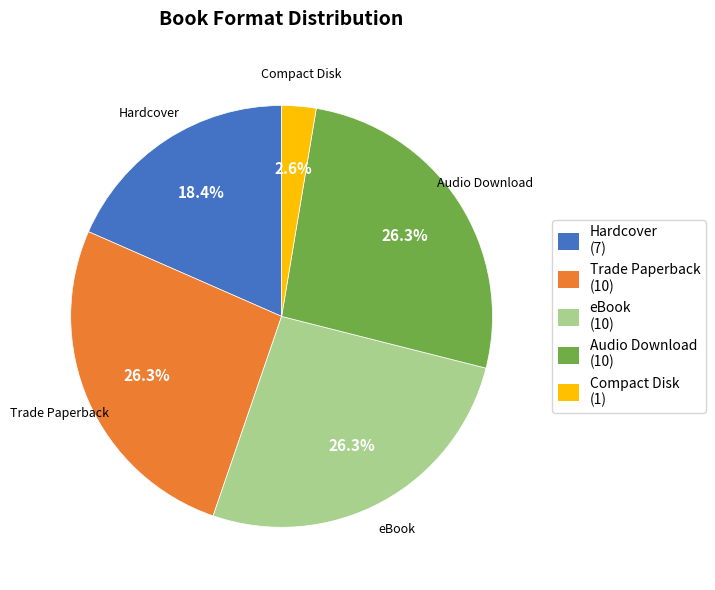

What percentage is the Compact Disk slice, to the nearest percent?

3%